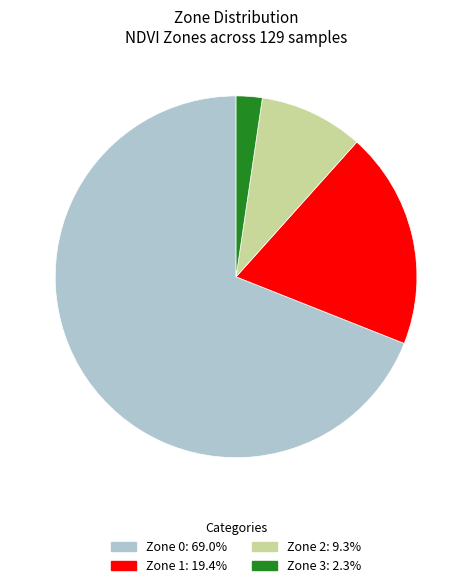

What is the smallest slice in the pie chart?

Zone 3